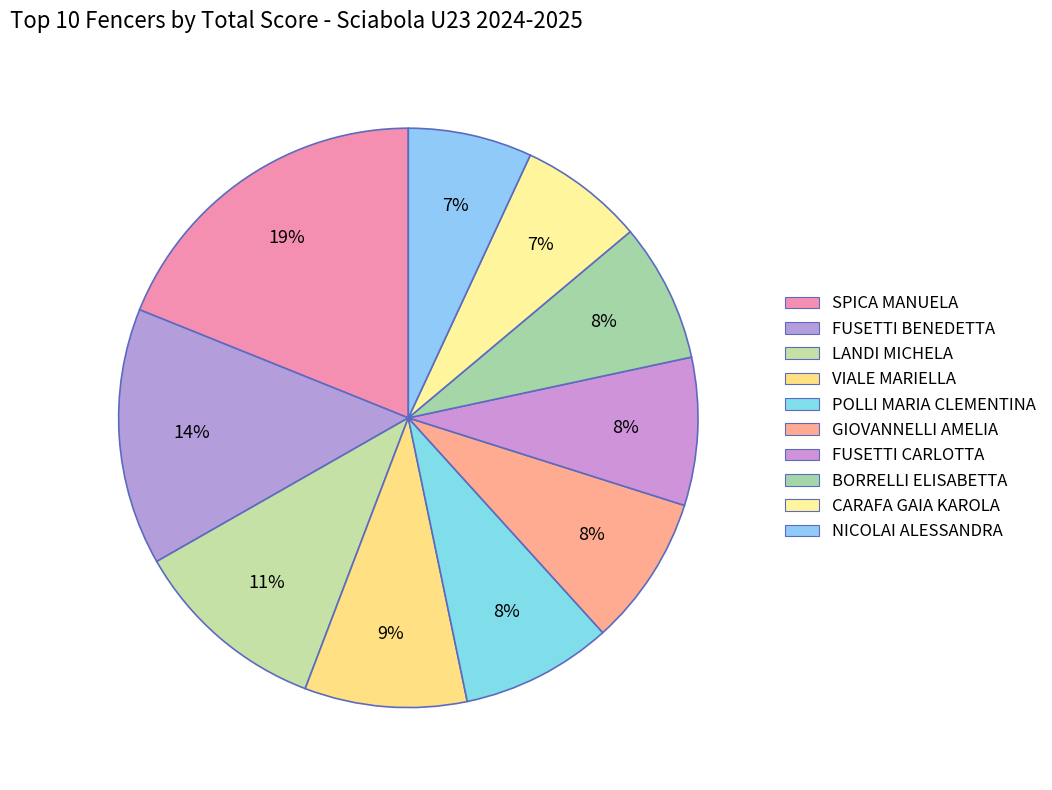

Approximately how many times larger is the value at FUSETTI BENEDETTA compared to BORRELLI ELISABETTA?

1.9